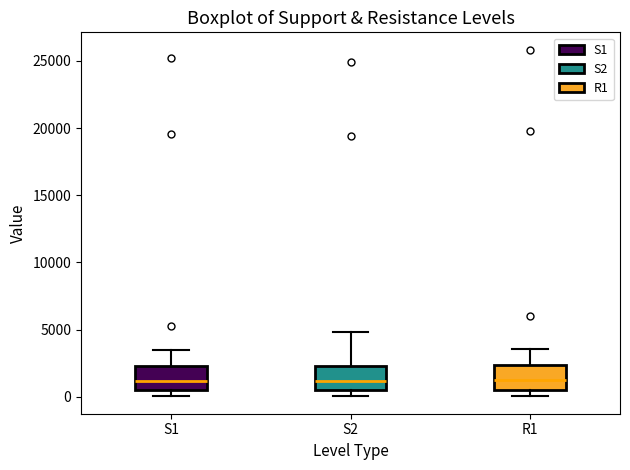

Where does the median line of the box for S1 sit on the y-axis? The values are not printed on the chart, so give them approximately, as read against the axis.

1000